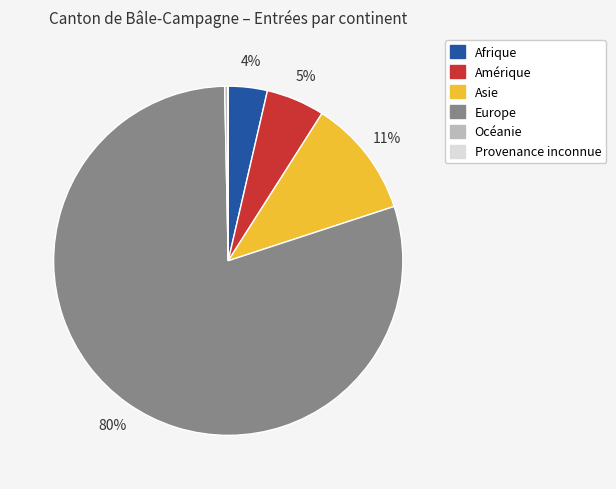

Which category has the biggest portion of the pie?

Europe